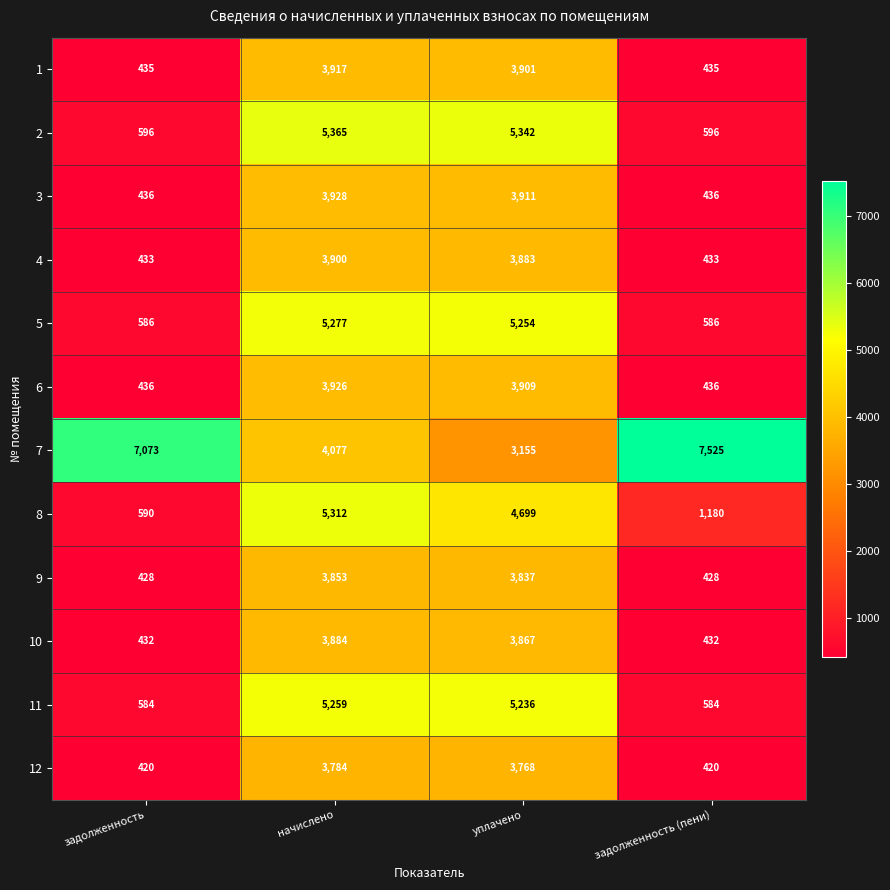

Count the number of data series in this chart.

12